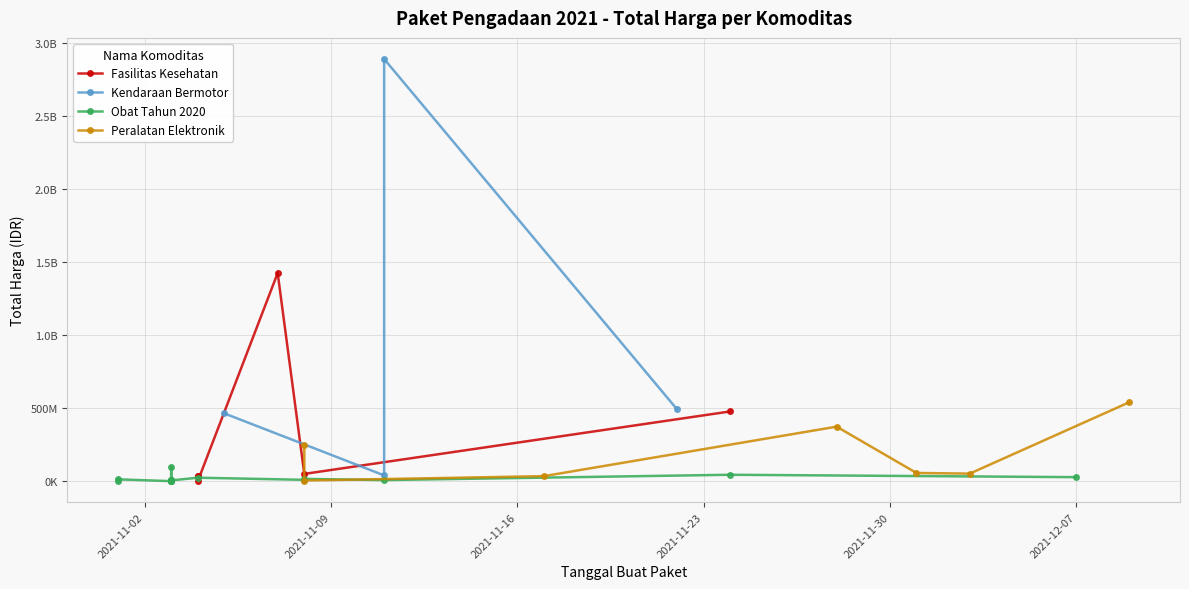

Which category has the highest value across all series?

2021-11-11